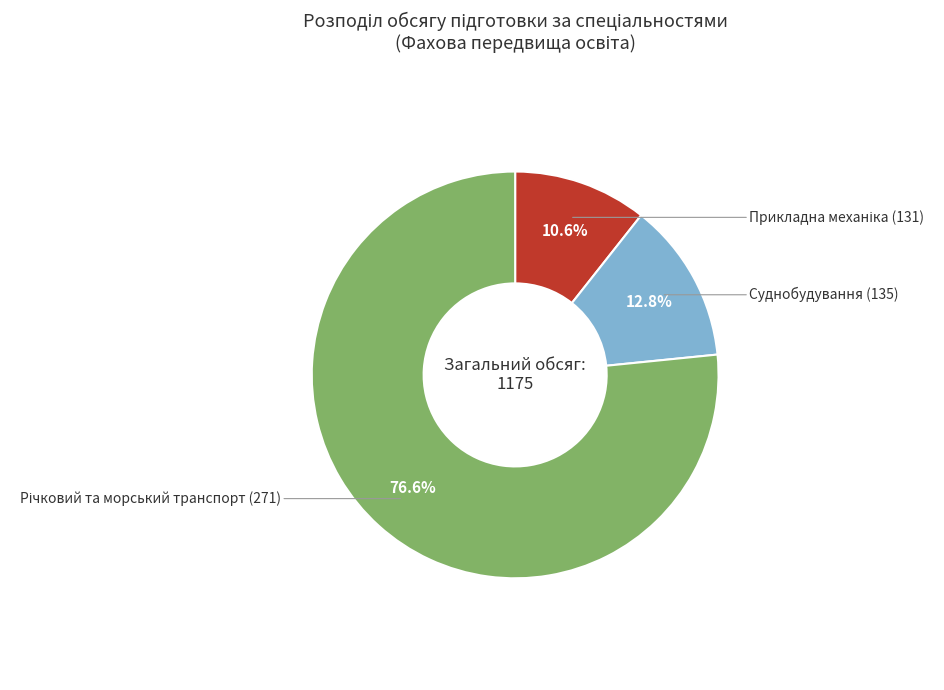

What percentage is the Суднобудування (135) slice, to the nearest percent?

13%